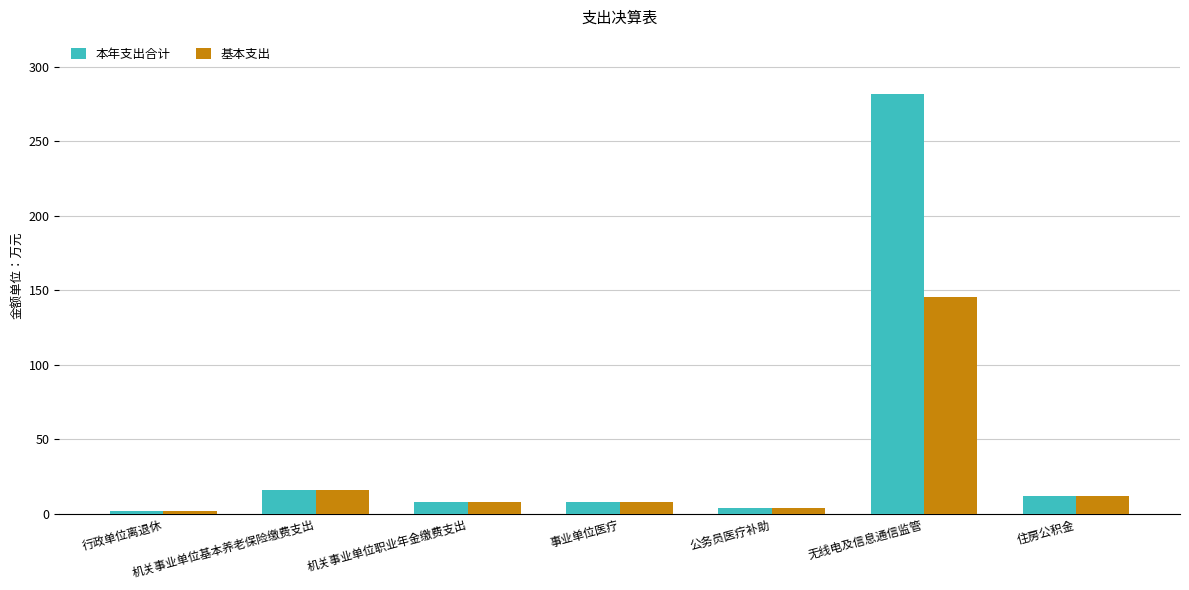

At which label is 本年支出合计 closest to 141?

机关事业单位基本养老保险缴费支出